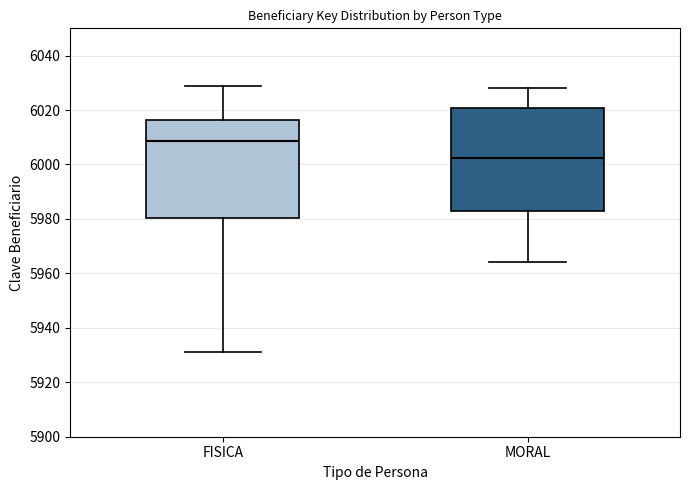

Reading left to right, read every box against the y-axis: the position of its median line, the range the box covers, and the ends of its whiskers. The values are not printed on the chart, so give them approximately, as read against the axis.

FISICA: median 6008, box 5980 to 6016, whiskers 5932 to 6030
MORAL: median 6002, box 5982 to 6020, whiskers 5964 to 6028